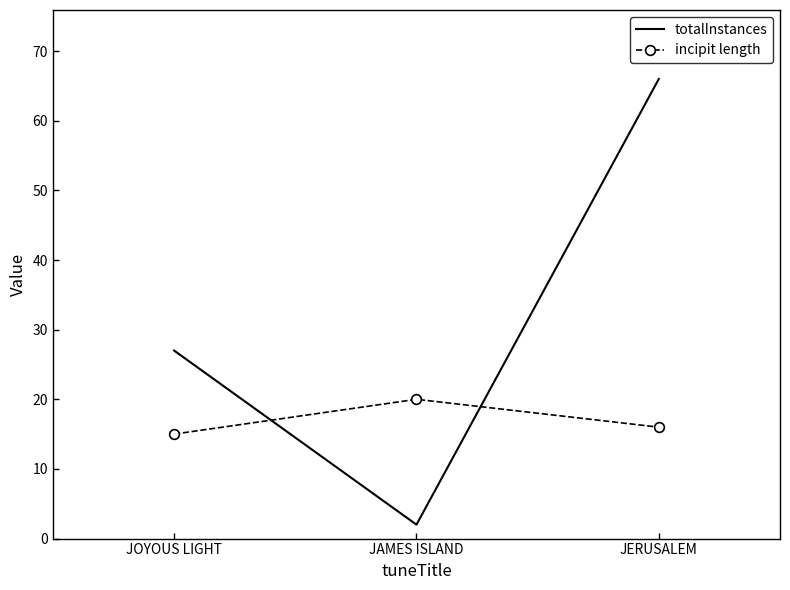

Which series has the largest total across all categories?

totalInstances